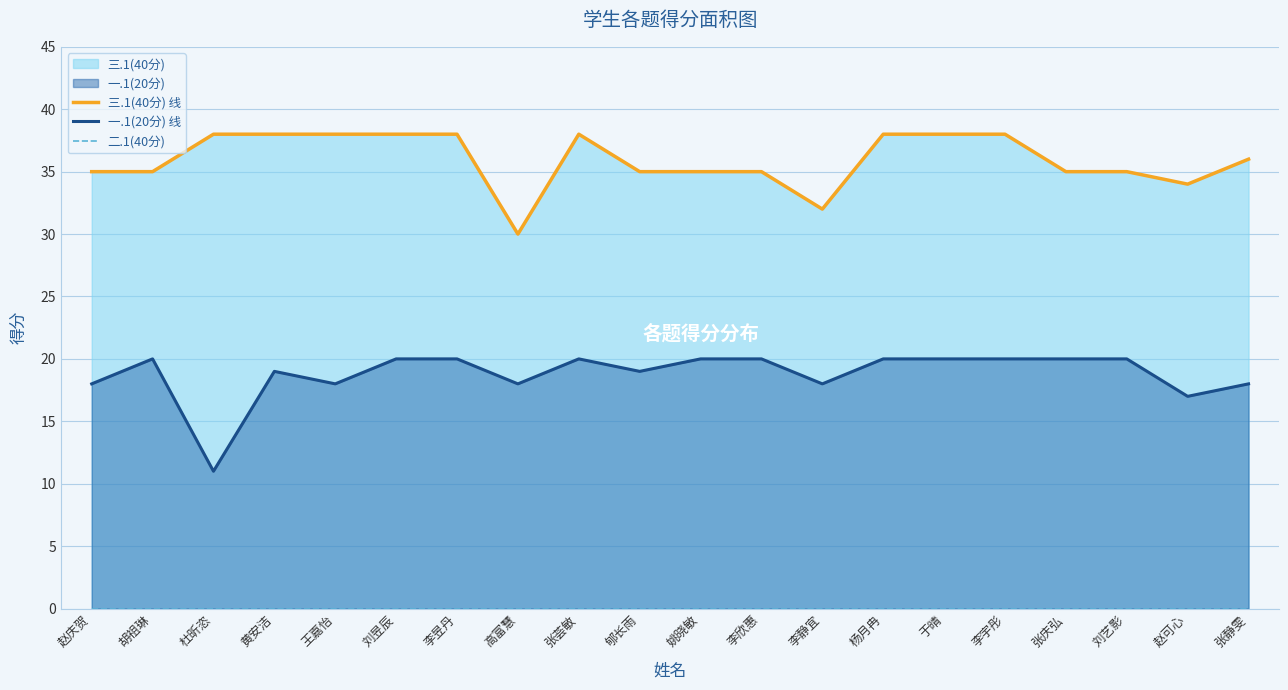

At how many categories does at least one series exceed 2?

20